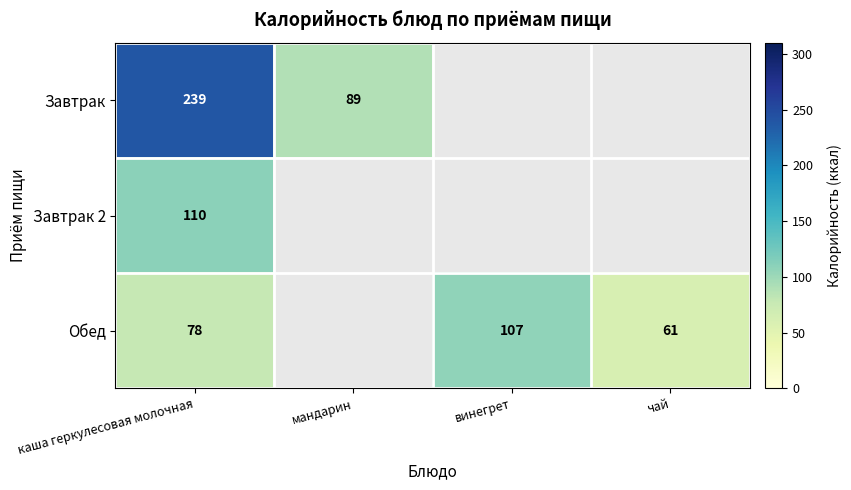

The Обед series shows 175 at винегрет. True or false?

False